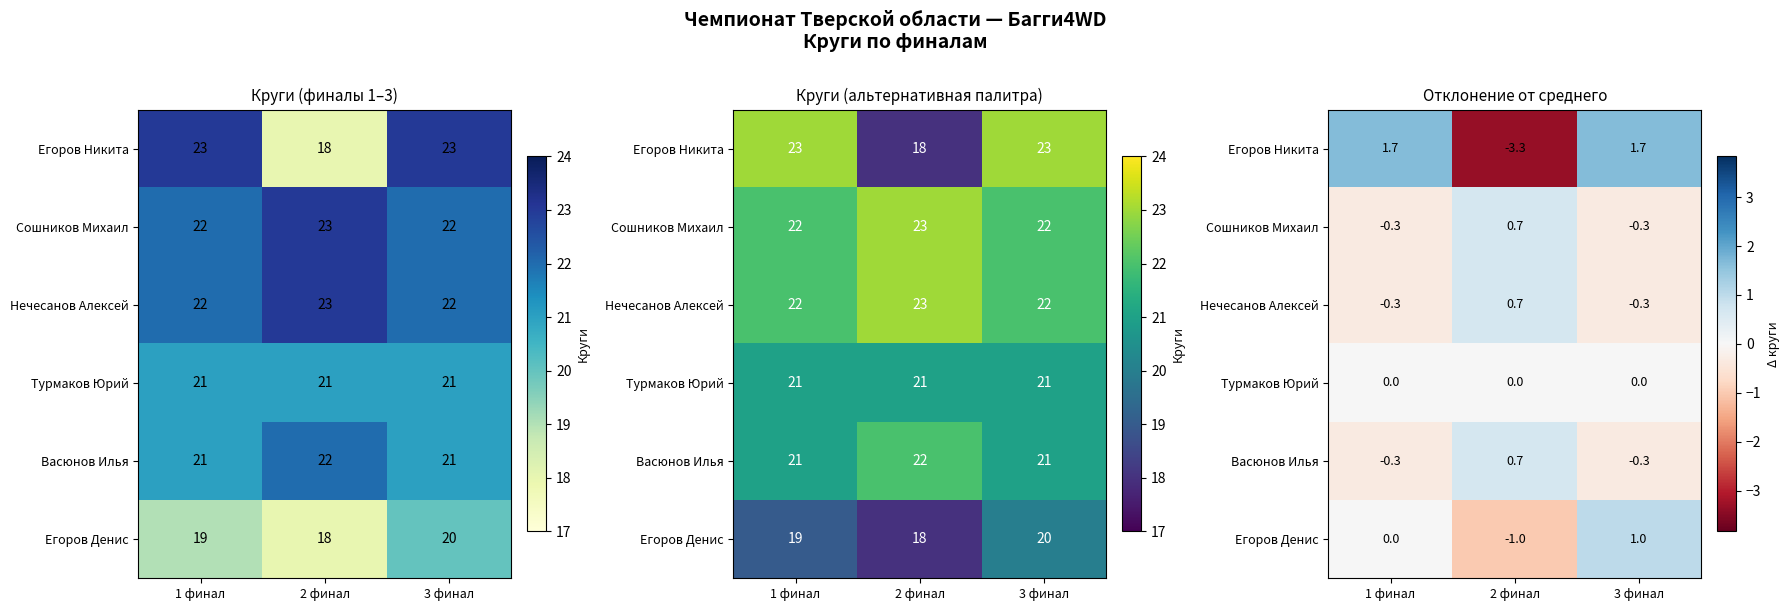

Where is Нечесанов Алексей nearest to the value 0?

1 финал